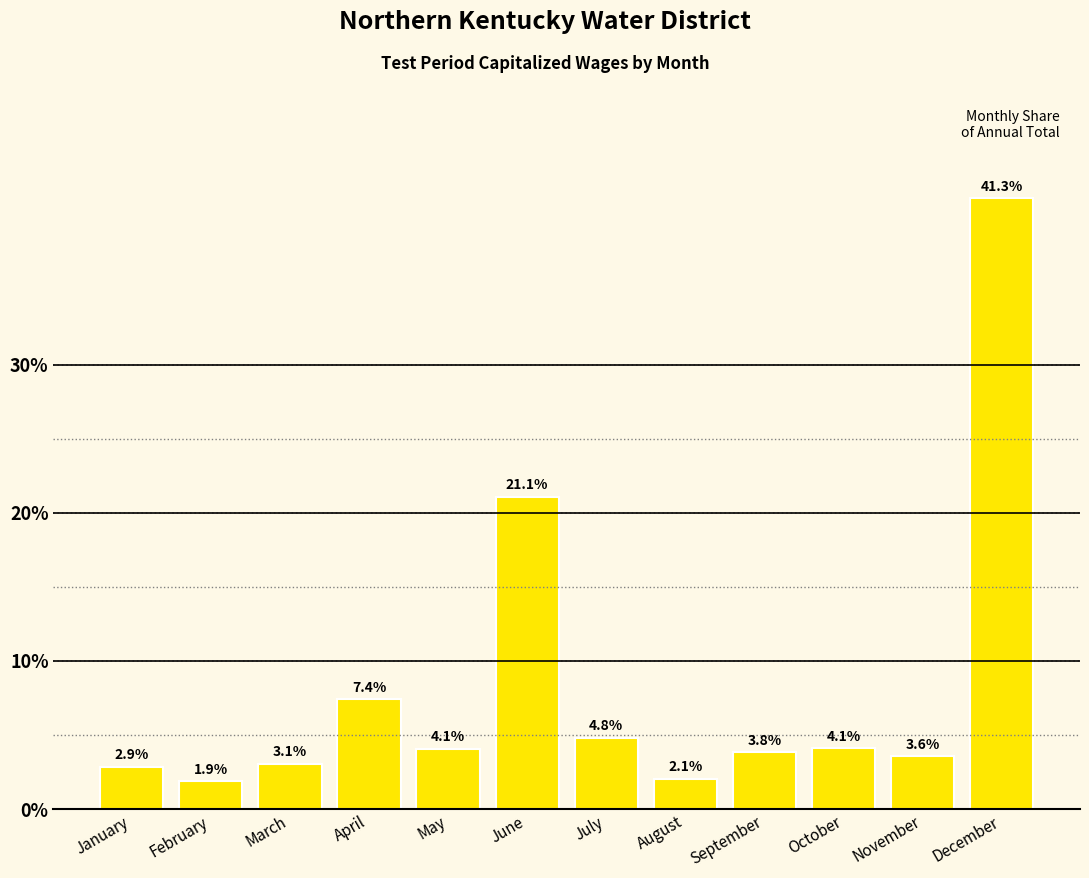

Reading left to right, extract all data points from this chart.

2.9	1.9	3.1	7.4	4.1	21.1	4.8	2.1	3.8	4.1	3.6	41.3